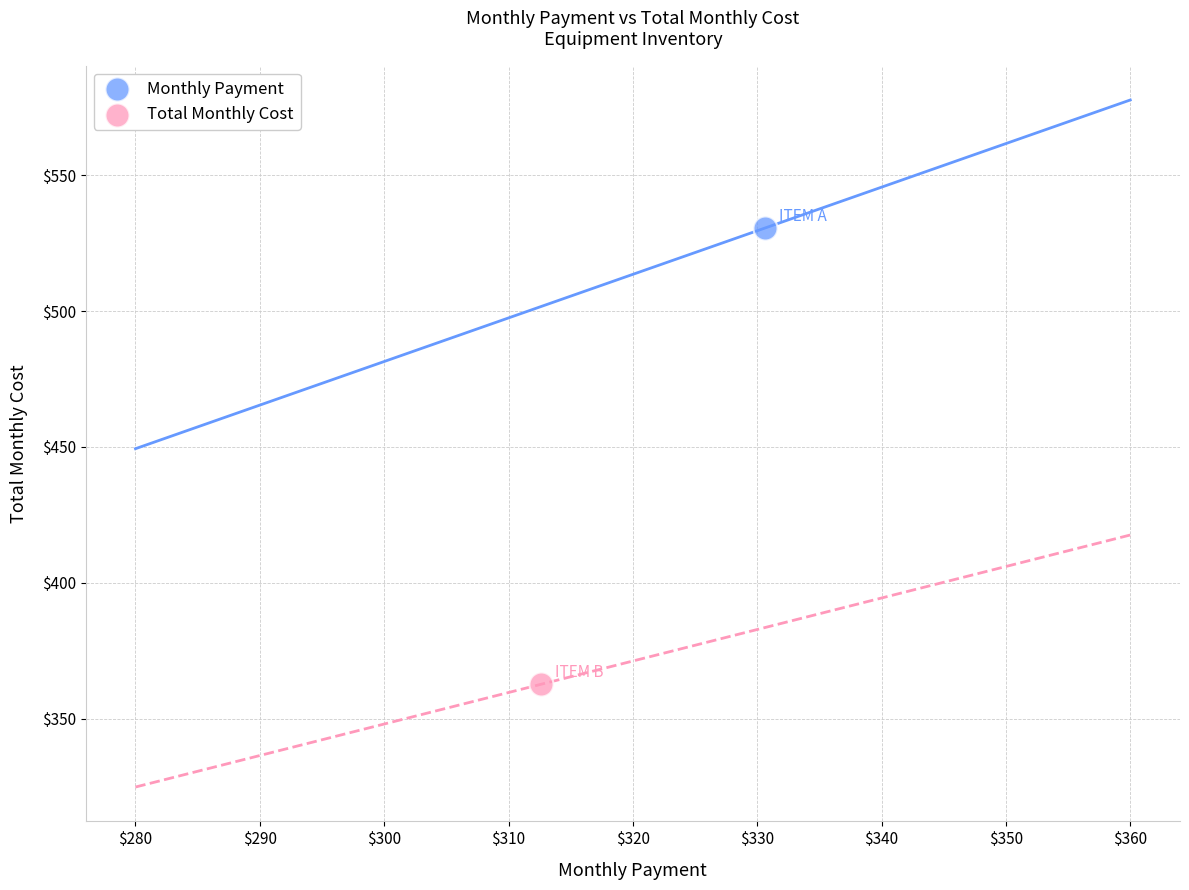

What are all the series names shown in the legend?

Monthly Payment, Total Monthly Cost